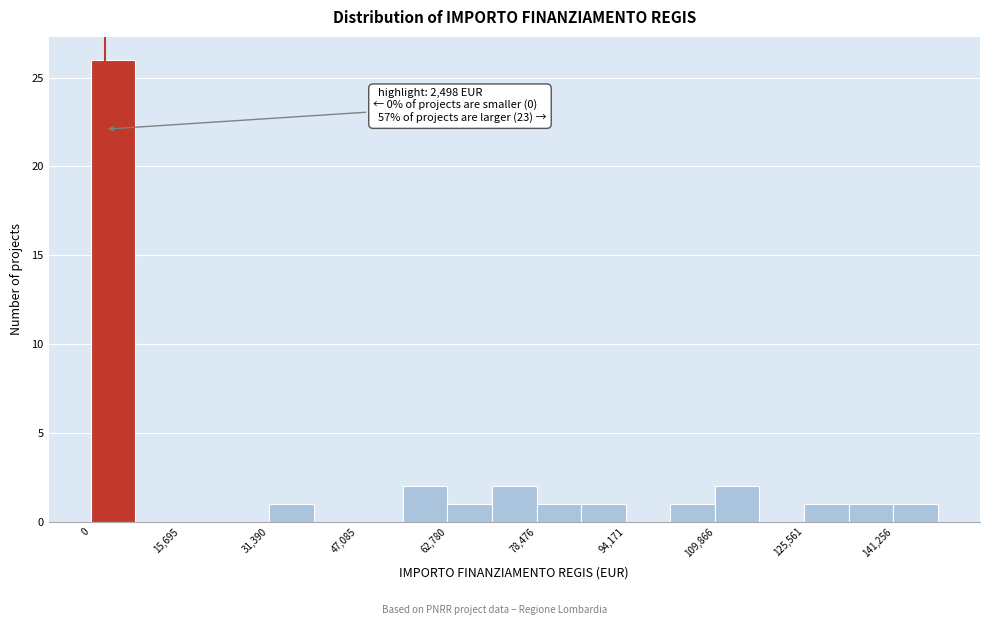

Read against the x-axis, roughly where is the centre of the tallest bar?

4000